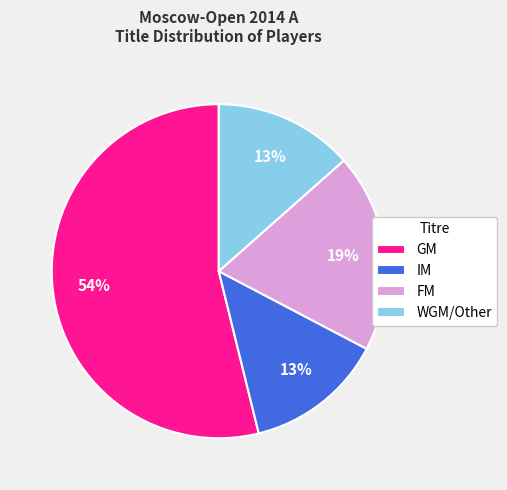

To the nearest percent, what portion does IM represent?

13%